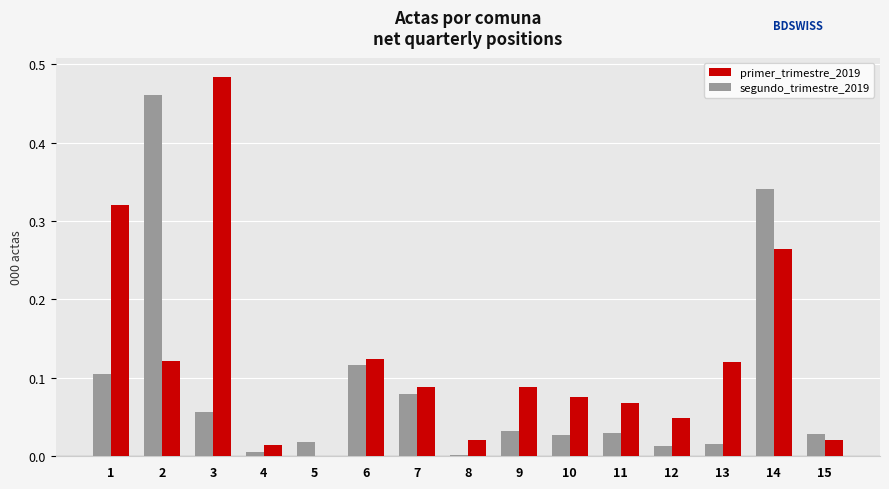

The value of segundo_trimestre_2019 at 5 is 0.0. True or false?

True